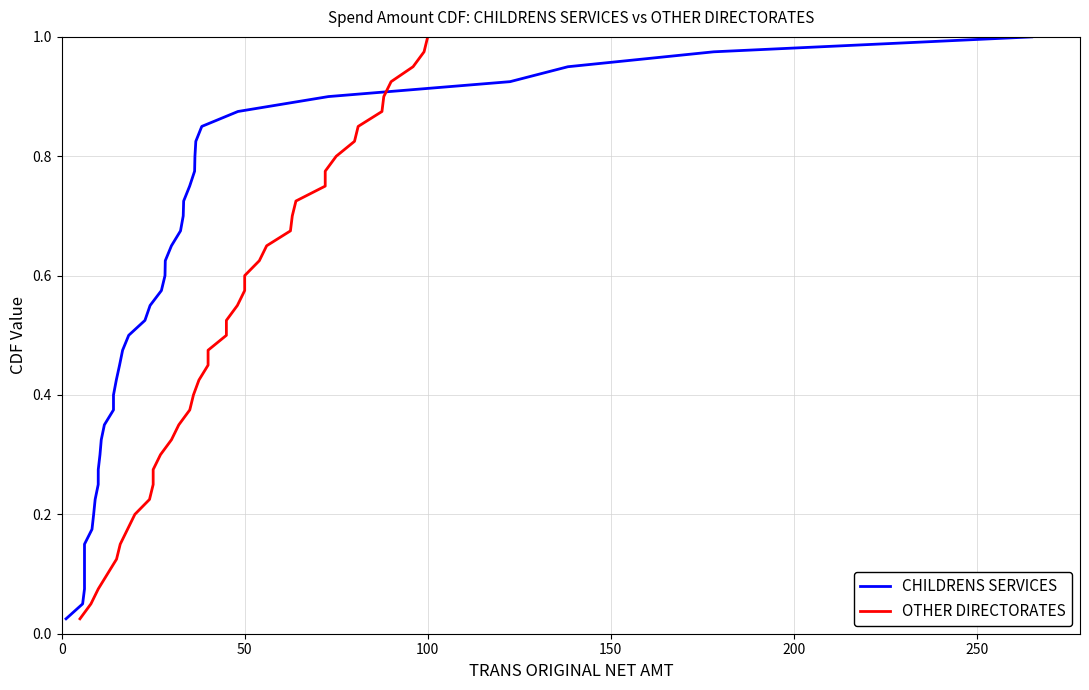

Reading right to left, list all the values displayed in this chart.

CHILDRENS SERVICES: 1.0	1.0	0.9	0.9	0.9	0.9	0.8	0.8	0.8	0.8	0.8	0.7	0.7	0.7	0.7	0.6	0.6	0.6	0.6	0.5	0.5	0.5	0.5	0.4	0.4	0.4	0.3	0.3	0.3	0.3	0.2	0.2	0.2	0.2	0.1	0.1	0.1	0.1	0.1	0.0
OTHER DIRECTORATES: 1.0	1.0	0.9	0.9	0.9	0.9	0.8	0.8	0.8	0.8	0.8	0.7	0.7	0.7	0.7	0.6	0.6	0.6	0.6	0.5	0.5	0.5	0.5	0.4	0.4	0.4	0.3	0.3	0.3	0.3	0.2	0.2	0.2	0.2	0.1	0.1	0.1	0.1	0.1	0.0